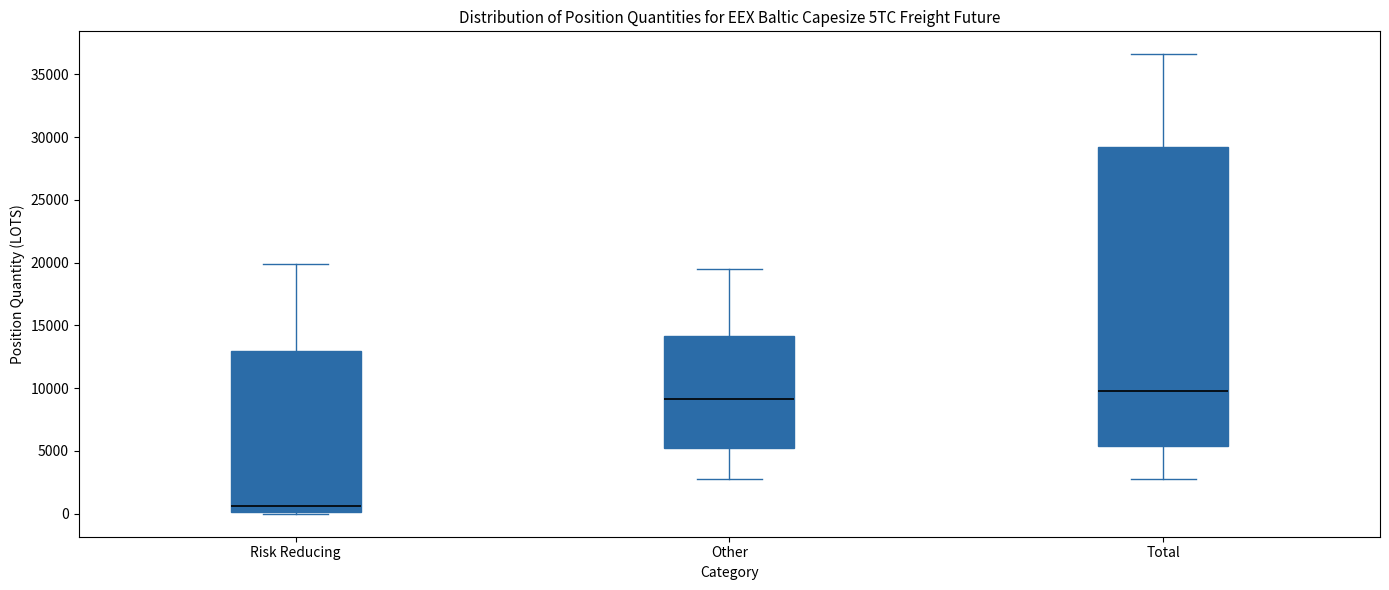

Which box's median line is the lowest?

Risk Reducing